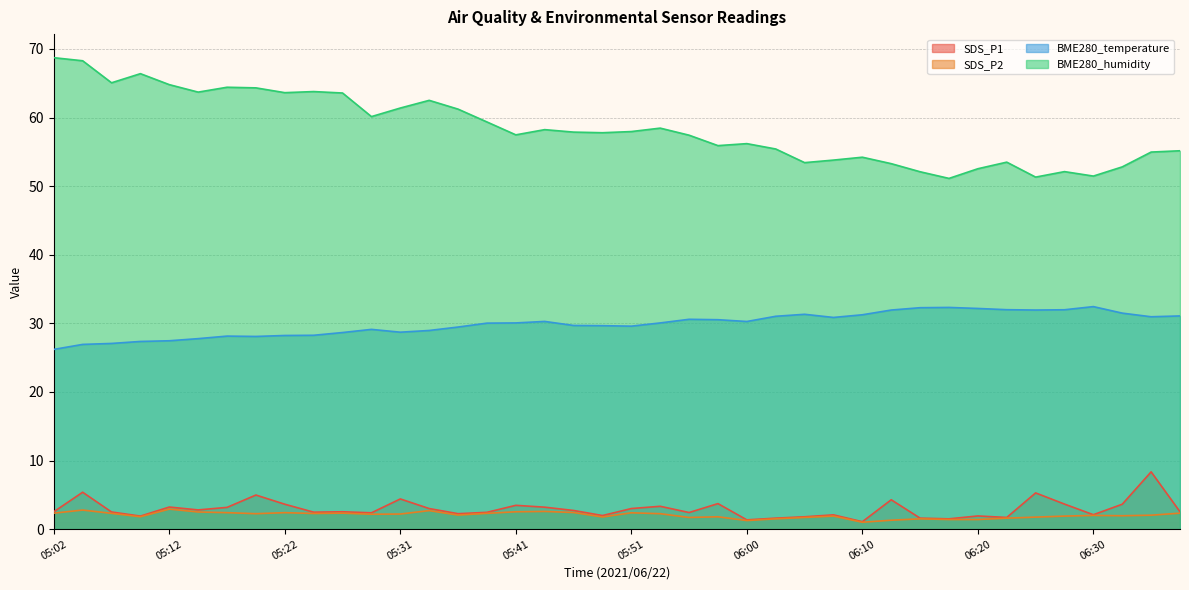

Reading left to right, transcribe all the data shown in this chart.

SDS_P1: 05:02=2.5	05:05=5.4	05:07=2.5	05:09=1.9	05:12=3.2	05:14=2.8	05:17=3.2	05:19=5.0	05:22=3.6	05:24=2.5	05:26=2.5	05:29=2.4	05:31=4.4	05:34=3.0	05:36=2.2	05:39=2.5	05:41=3.5	05:43=3.2	05:46=2.7	05:48=2.0	05:51=3.0	05:53=3.3	05:56=2.4	05:58=3.7	06:00=1.4	06:03=1.6	06:05=1.8	06:08=2.1	06:10=1.1	06:13=4.3	06:15=1.6	06:17=1.5	06:20=1.9	06:22=1.7	06:25=5.3	06:27=3.6	06:30=2.1	06:32=3.6	06:35=8.3	06:37=2.5
SDS_P2: 05:02=2.3	05:05=2.8	05:07=2.3	05:09=1.8	05:12=2.9	05:14=2.5	05:17=2.4	05:19=2.2	05:22=2.4	05:24=2.3	05:26=2.3	05:29=2.2	05:31=2.2	05:34=2.7	05:36=2.0	05:39=2.3	05:41=2.5	05:43=2.6	05:46=2.4	05:48=1.8	05:51=2.4	05:53=2.2	05:56=1.7	05:58=1.8	06:00=1.2	06:03=1.5	06:05=1.7	06:08=1.9	06:10=1.0	06:13=1.3	06:15=1.5	06:17=1.4	06:20=1.4	06:22=1.6	06:25=1.8	06:27=1.9	06:30=2.0	06:32=1.9	06:35=2.0	06:37=2.3
BME280_temperature: 05:02=26.2	05:05=26.9	05:07=27.1	05:09=27.4	05:12=27.5	05:14=27.8	05:17=28.1	05:19=28.1	05:22=28.2	05:24=28.3	05:26=28.7	05:29=29.1	05:31=28.7	05:34=29.0	05:36=29.5	05:39=30.0	05:41=30.1	05:43=30.3	05:46=29.7	05:48=29.7	05:51=29.6	05:53=30.1	05:56=30.6	05:58=30.5	06:00=30.3	06:03=31.0	06:05=31.3	06:08=30.9	06:10=31.2	06:13=31.9	06:15=32.3	06:17=32.3	06:20=32.2	06:22=32.0	06:25=31.9	06:27=32.0	06:30=32.4	06:32=31.5	06:35=31.0	06:37=31.1
BME280_humidity: 05:02=68.7	05:05=68.3	05:07=65.1	05:09=66.4	05:12=64.8	05:14=63.7	05:17=64.4	05:19=64.3	05:22=63.6	05:24=63.8	05:26=63.6	05:29=60.1	05:31=61.4	05:34=62.5	05:36=61.2	05:39=59.4	05:41=57.5	05:43=58.2	05:46=57.9	05:48=57.8	05:51=58.0	05:53=58.5	05:56=57.4	05:58=55.9	06:00=56.2	06:03=55.4	06:05=53.4	06:08=53.8	06:10=54.2	06:13=53.3	06:15=52.1	06:17=51.1	06:20=52.5	06:22=53.5	06:25=51.3	06:27=52.1	06:30=51.5	06:32=52.8	06:35=55.0	06:37=55.2